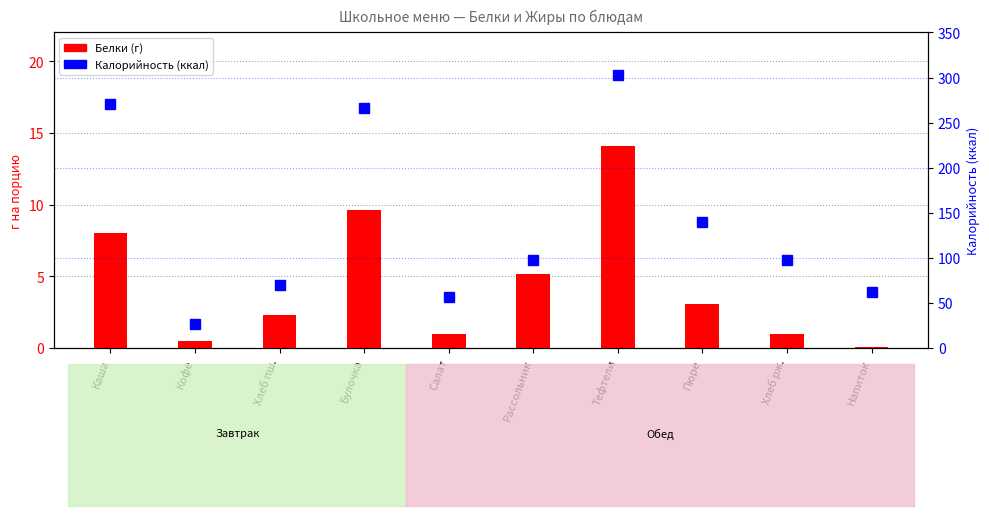

Is it true that Калорийность (ккал) equals 70.3 at Хлеб пш.?

True